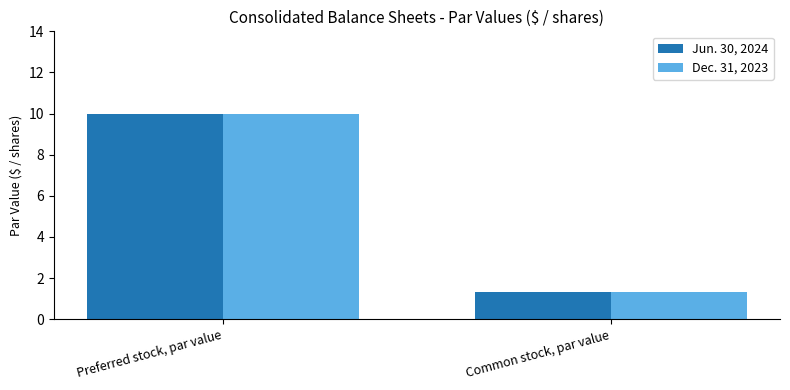

Read the Dec. 31, 2023 value at Common stock, par value.

1.3